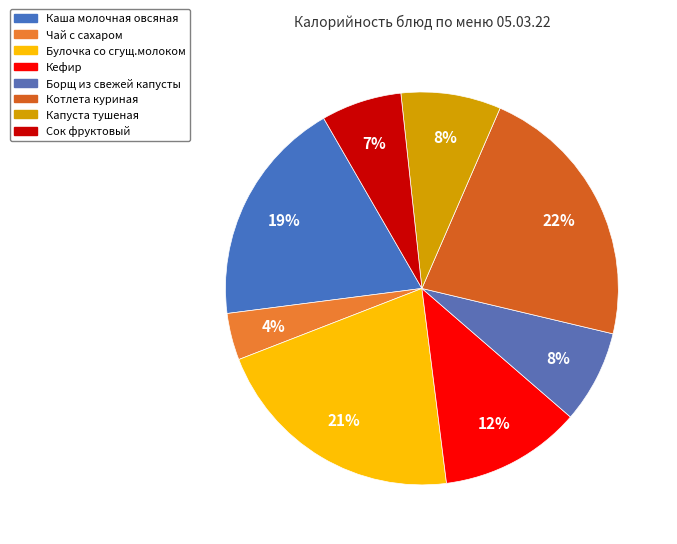

How many slices are in this pie chart?

8